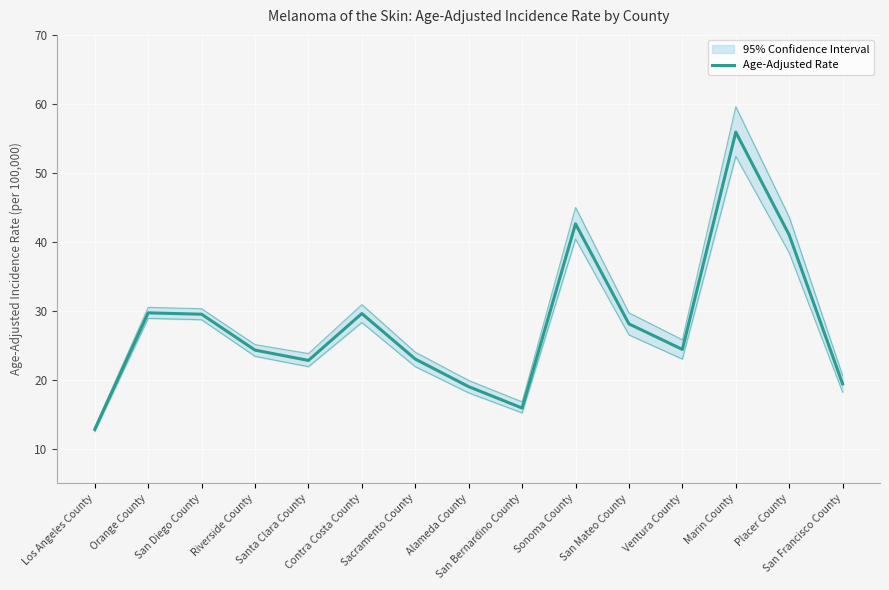

What position from the right is Contra Costa County?

10